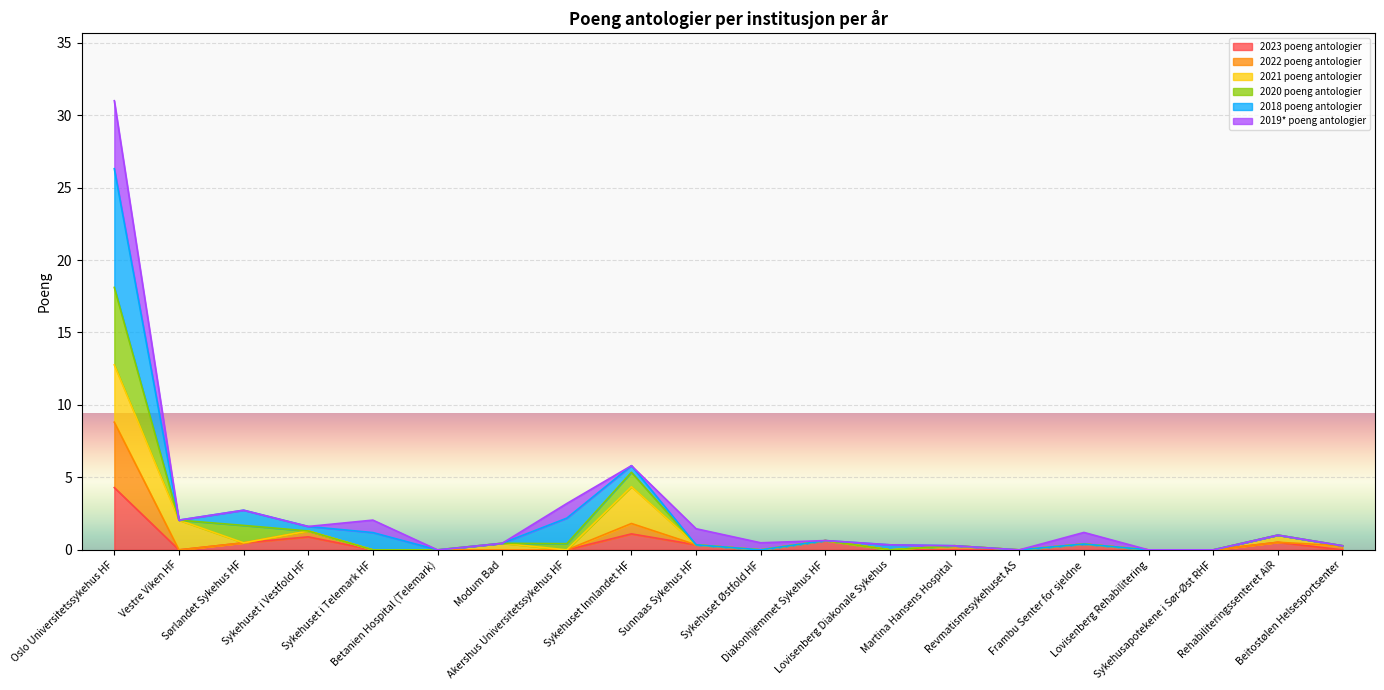

Is the value of 2022 poeng antologier at Frambu Senter for sjeldne greater than the value of 2020 poeng antologier at Vestre Viken HF?

No